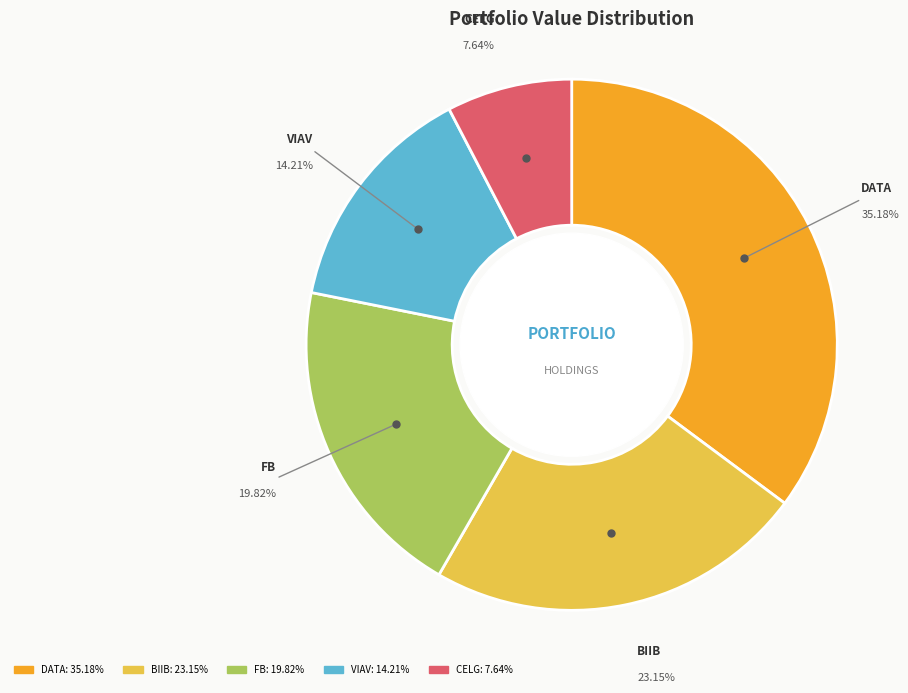

Is there any slice that represents more than half of the pie?

No